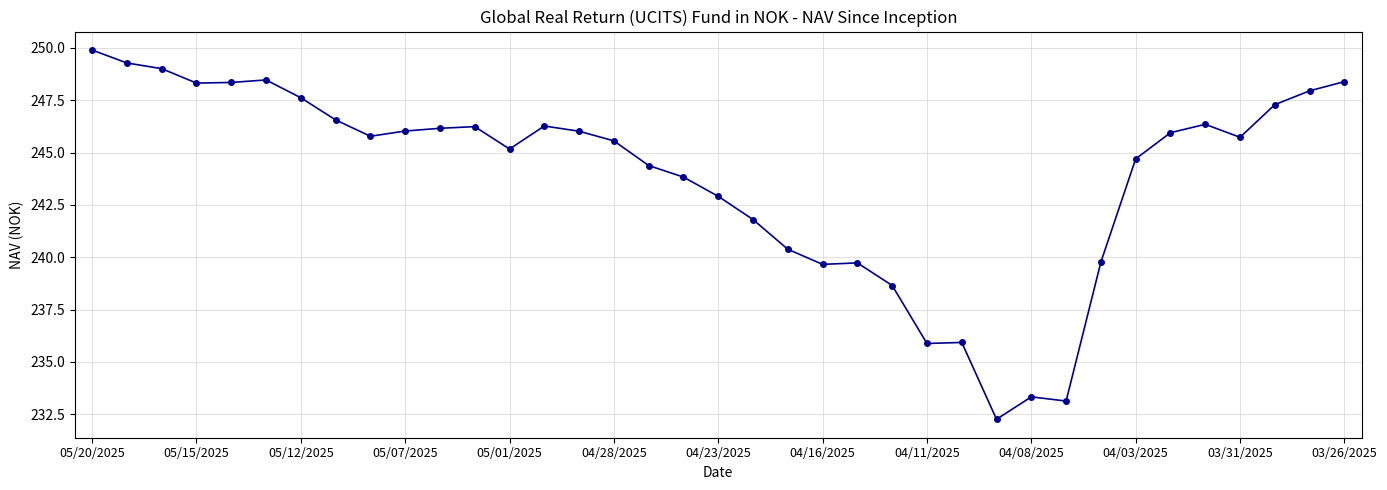

What is the smallest value displayed?

232.3